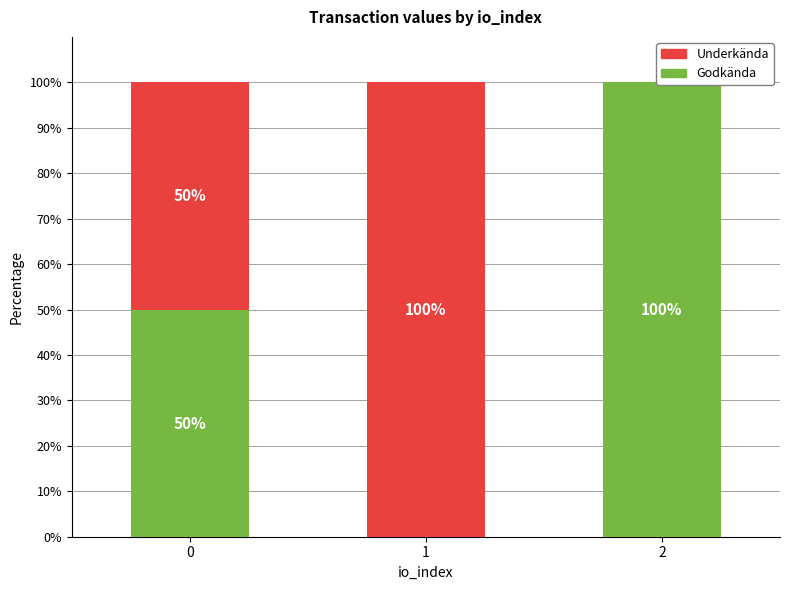

Between 2 and 0, which is larger?

2